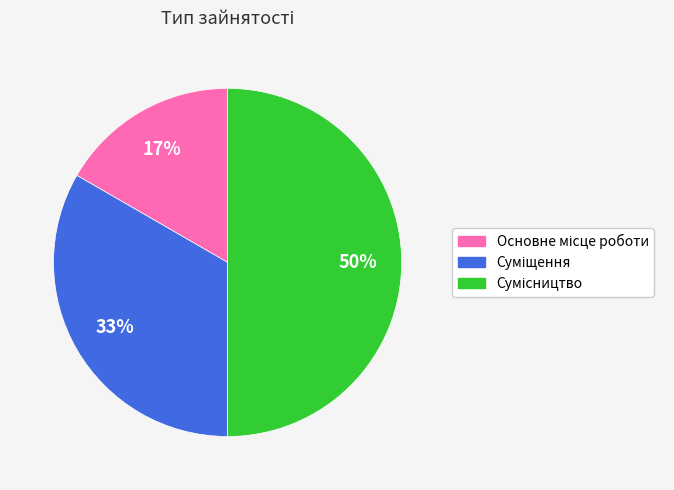

To the nearest percent, what is the average slice percentage?

33%